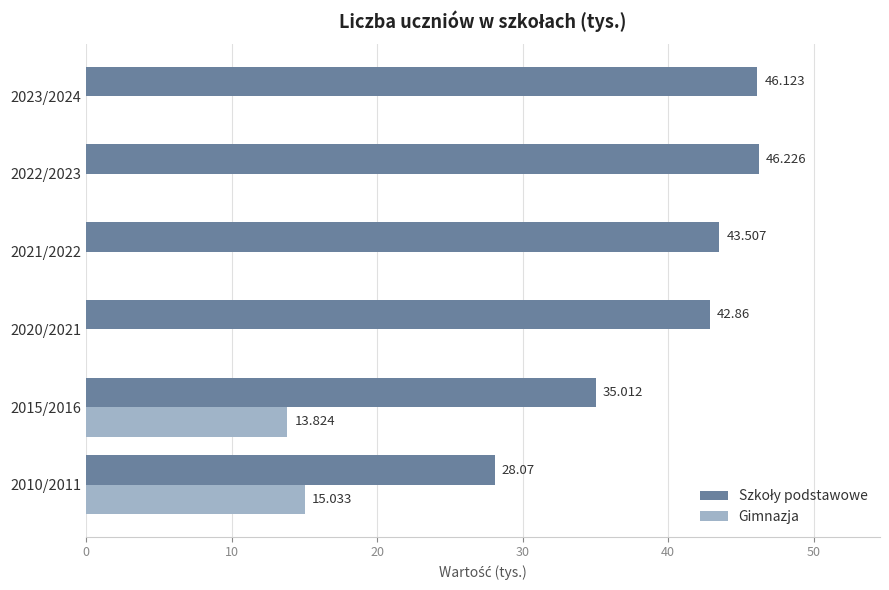

Between 2015/2016 and 2023/2024, which series saw the biggest shift?

Gimnazja